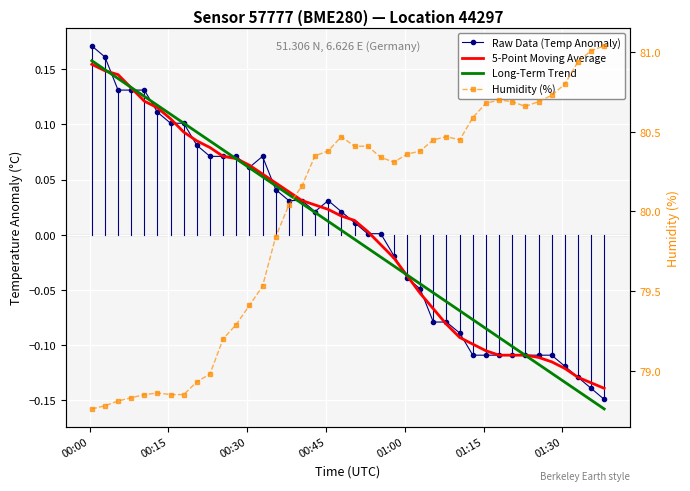

True or false: 5-Point Moving Average has more than 2 points higher than both neighbors.

False